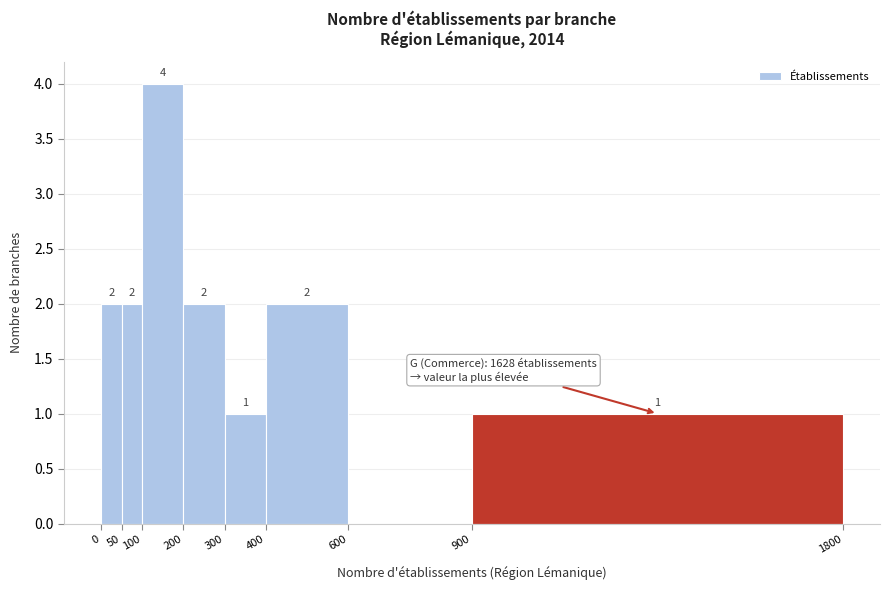

Which range on the x-axis has the tallest bar?

100 to 200